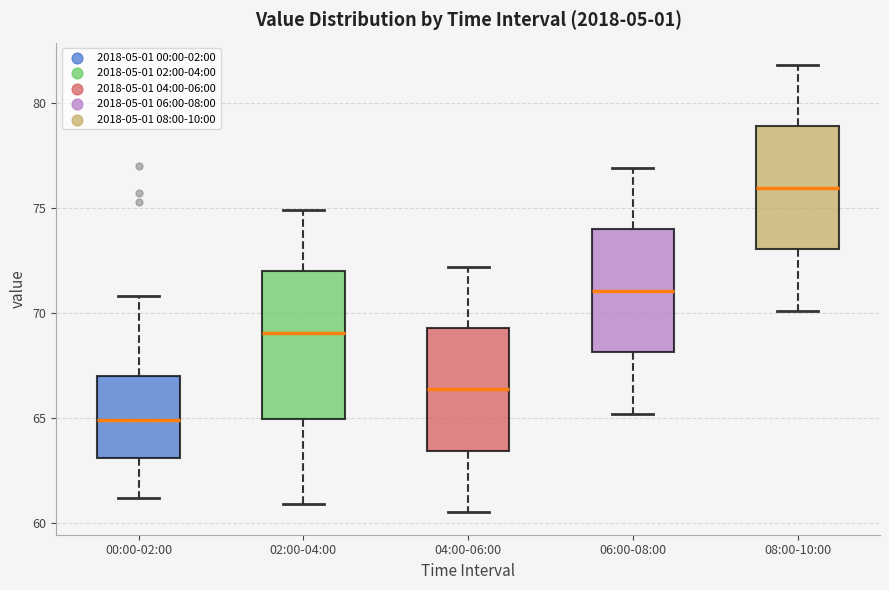

Which box's median line is the lowest?

00:00-02:00